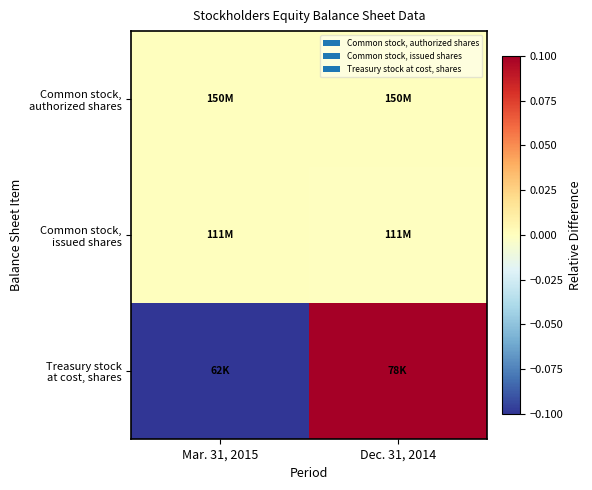

Which series has the largest range (max minus min)?

Treasury stock at cost, shares